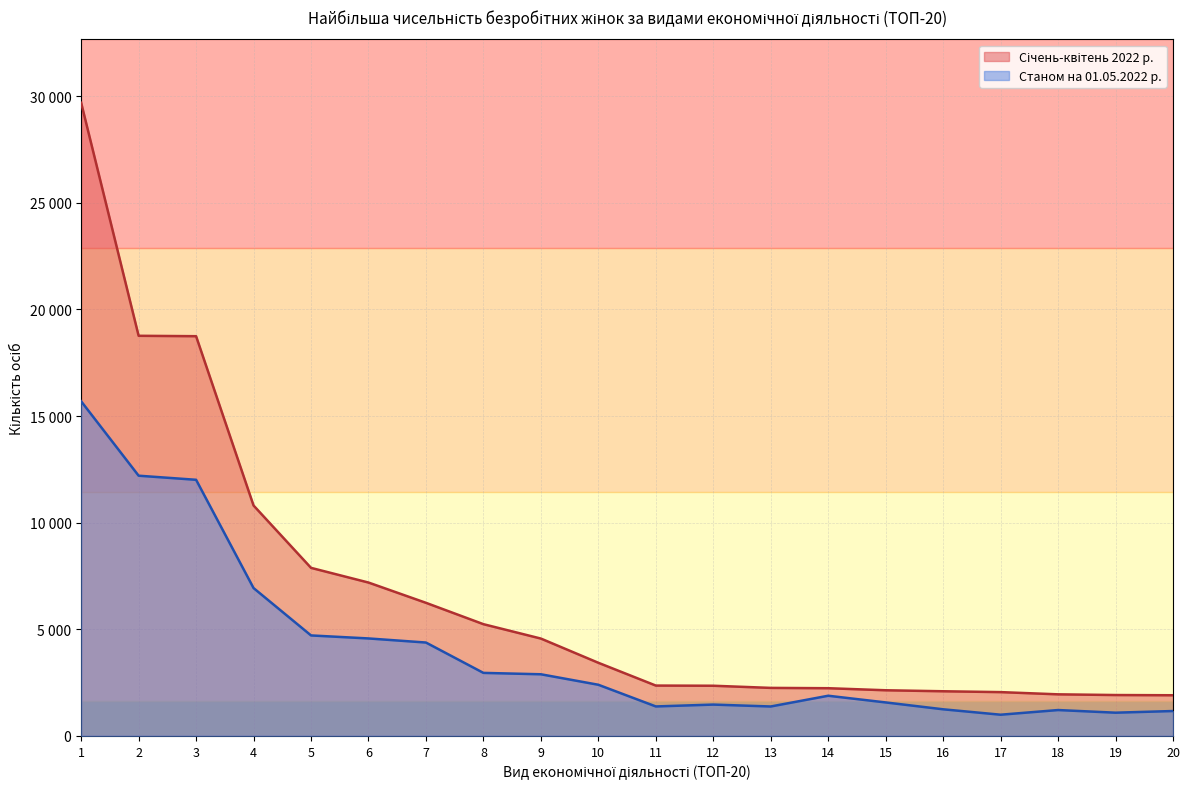

Is it true that Січень-квітень 2022 р. equals 2357 at 11?

True